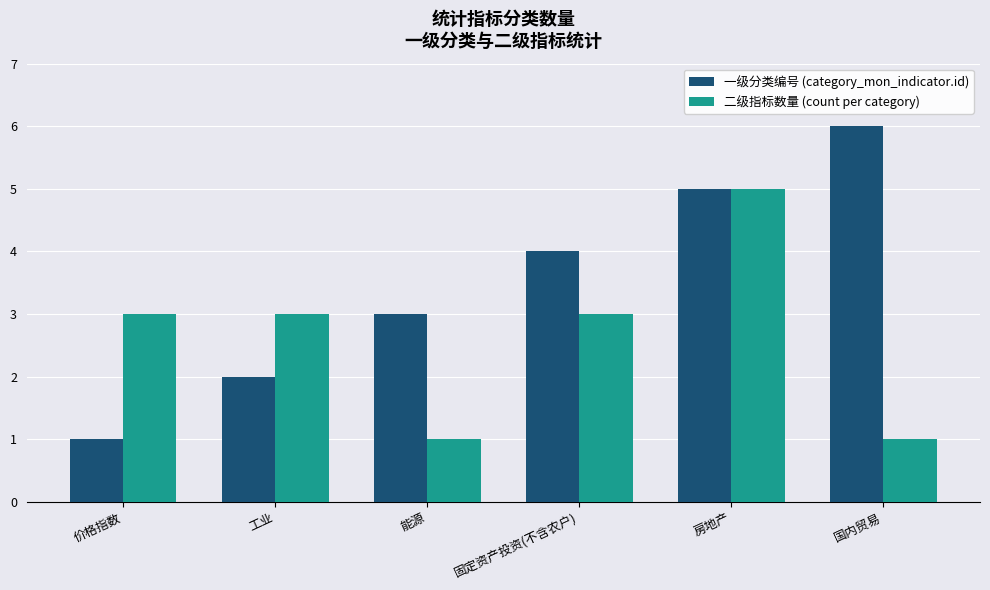

At which category is the sum across all series the highest?

房地产